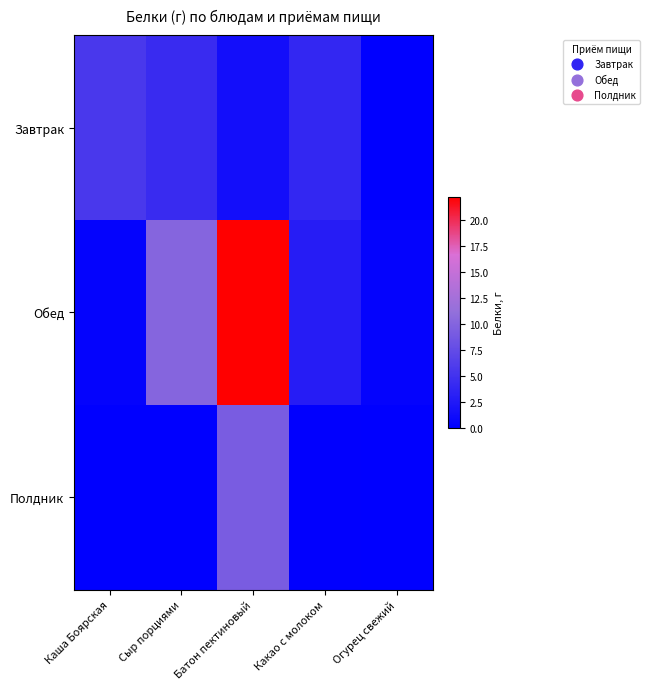

Count the number of categories in the chart.

5